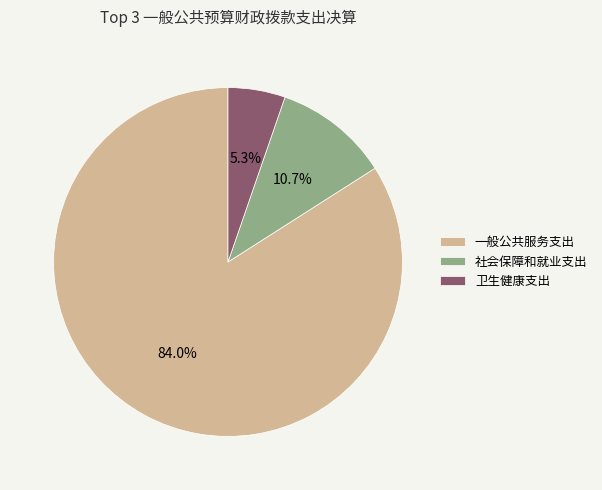

To the nearest percent, what is the average slice percentage?

33%